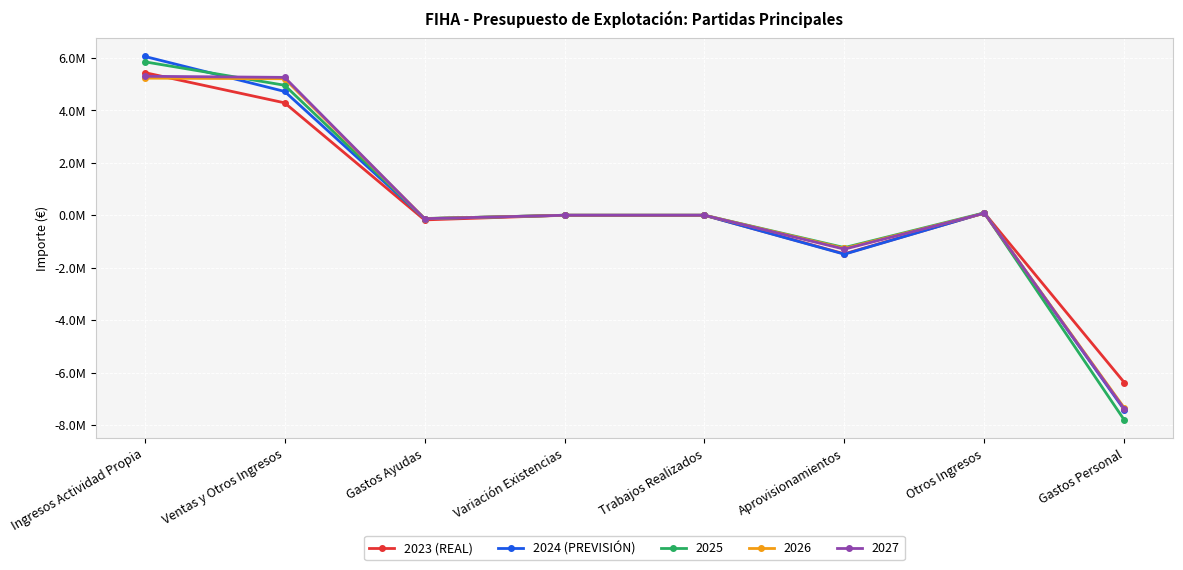

At which label does 2023 (REAL) first exceed 0?

Ingresos Actividad Propia